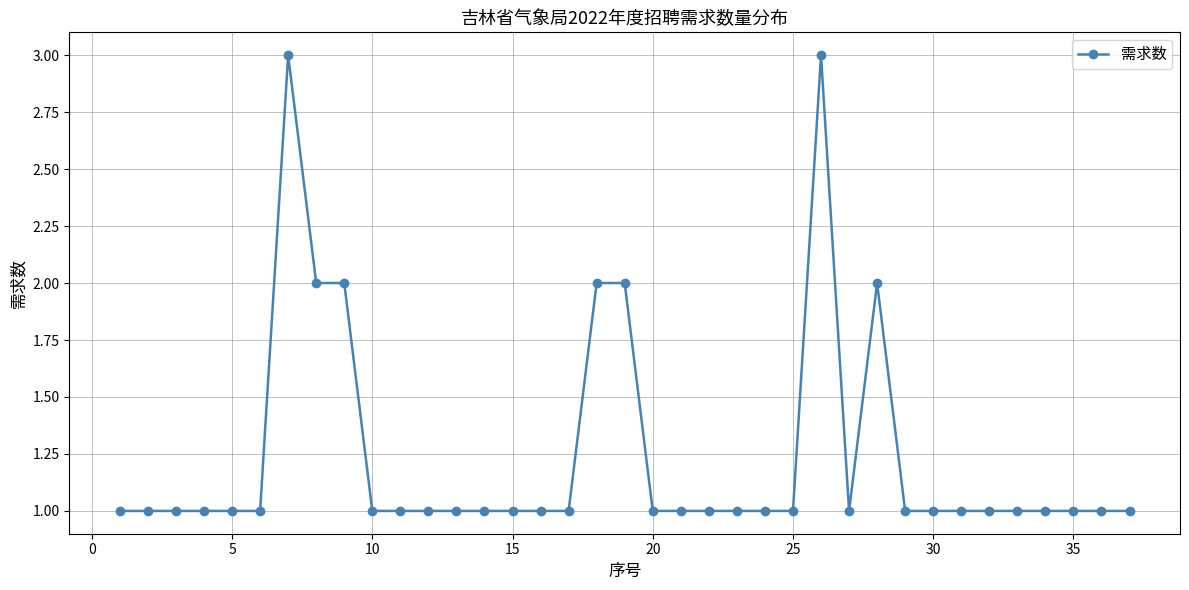

Does the chart display data point markers on the line(s)?

Yes